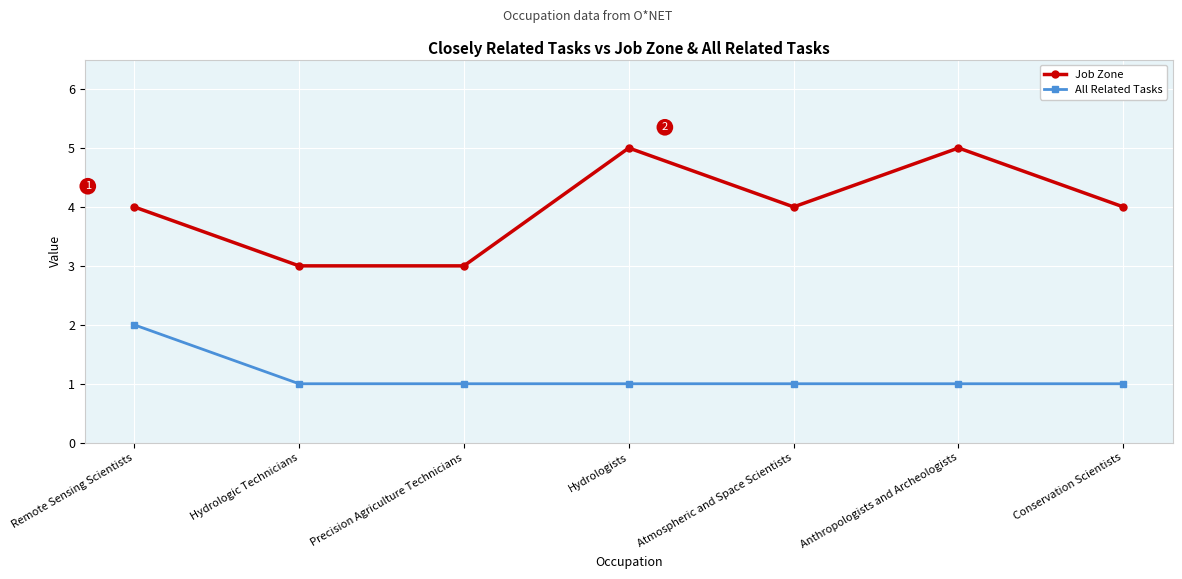

The value of Job Zone at Anthropologists and Archeologists is 5. True or false?

True